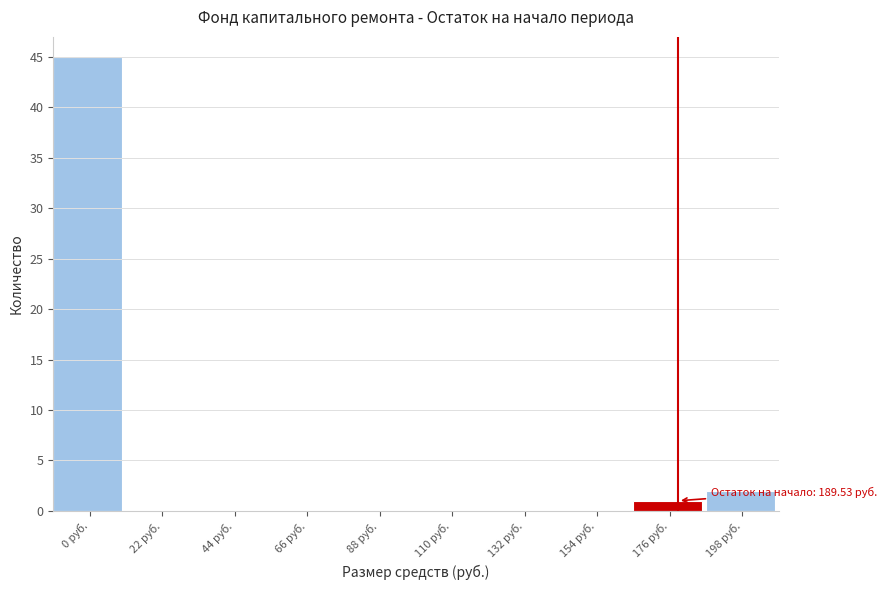

Reading left to right, transcribe all the data shown in this chart.

0 руб.=45	22 руб.=0	44 руб.=0	66 руб.=0	88 руб.=0	110 руб.=0	132 руб.=0	154 руб.=0	176 руб.=1	198 руб.=2